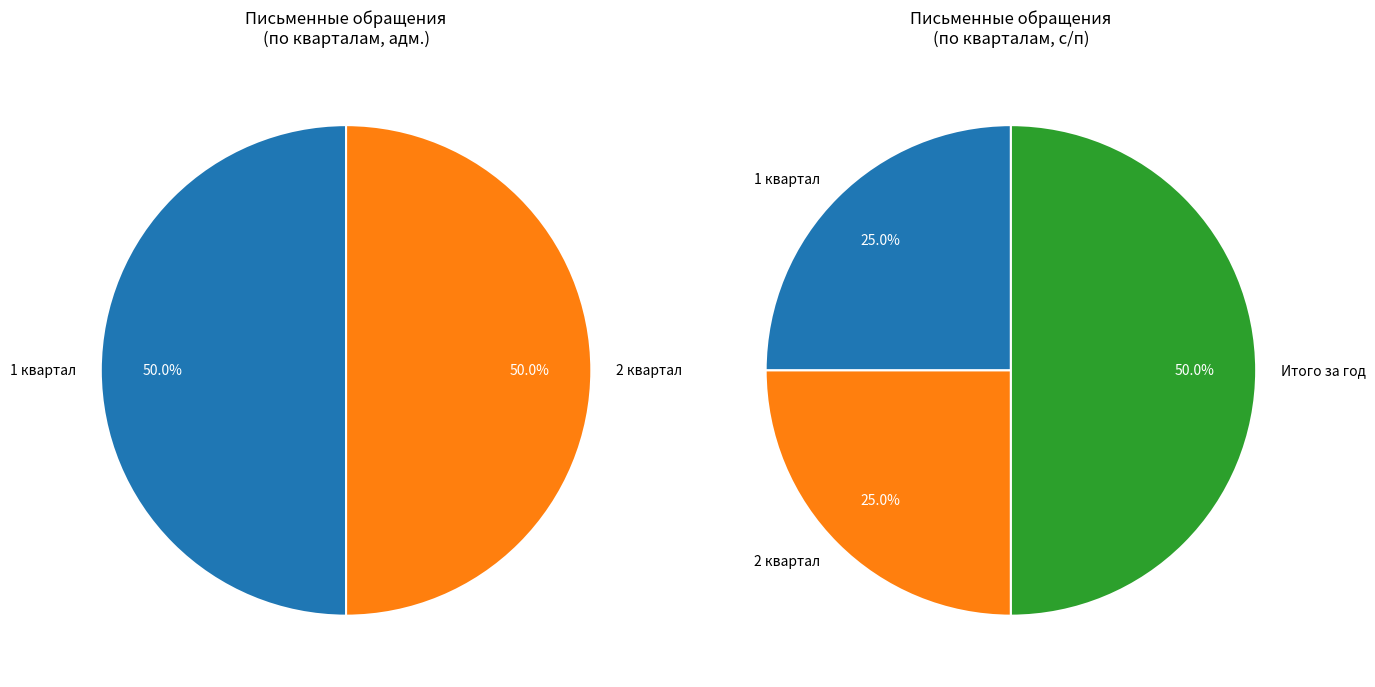

How many segments does this pie chart have?

5